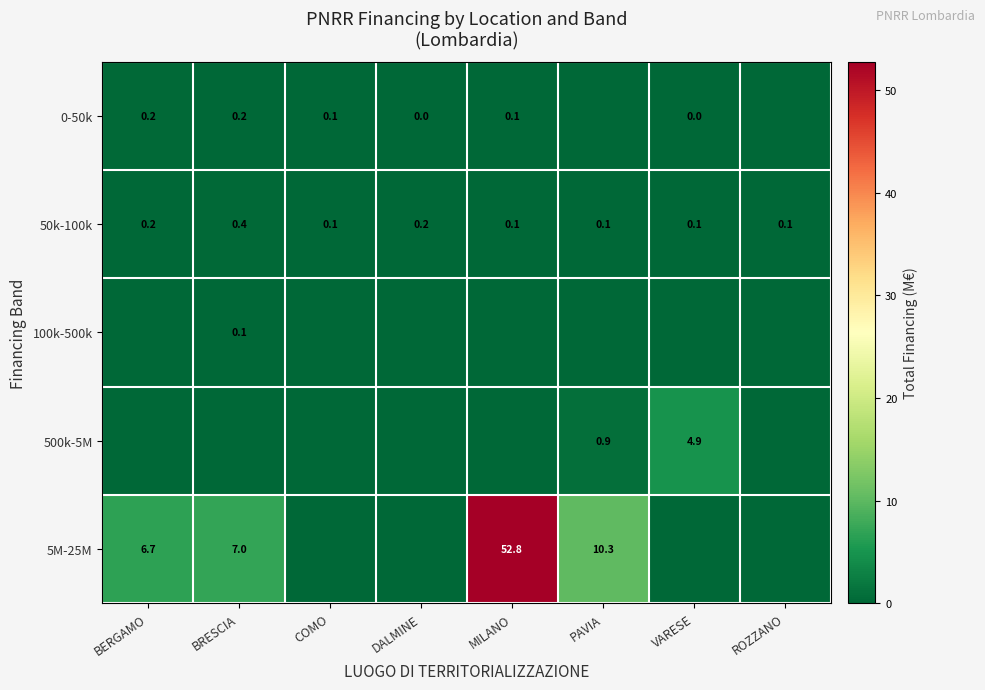

The value of 50k-100k at DALMINE is 0.2. True or false?

True